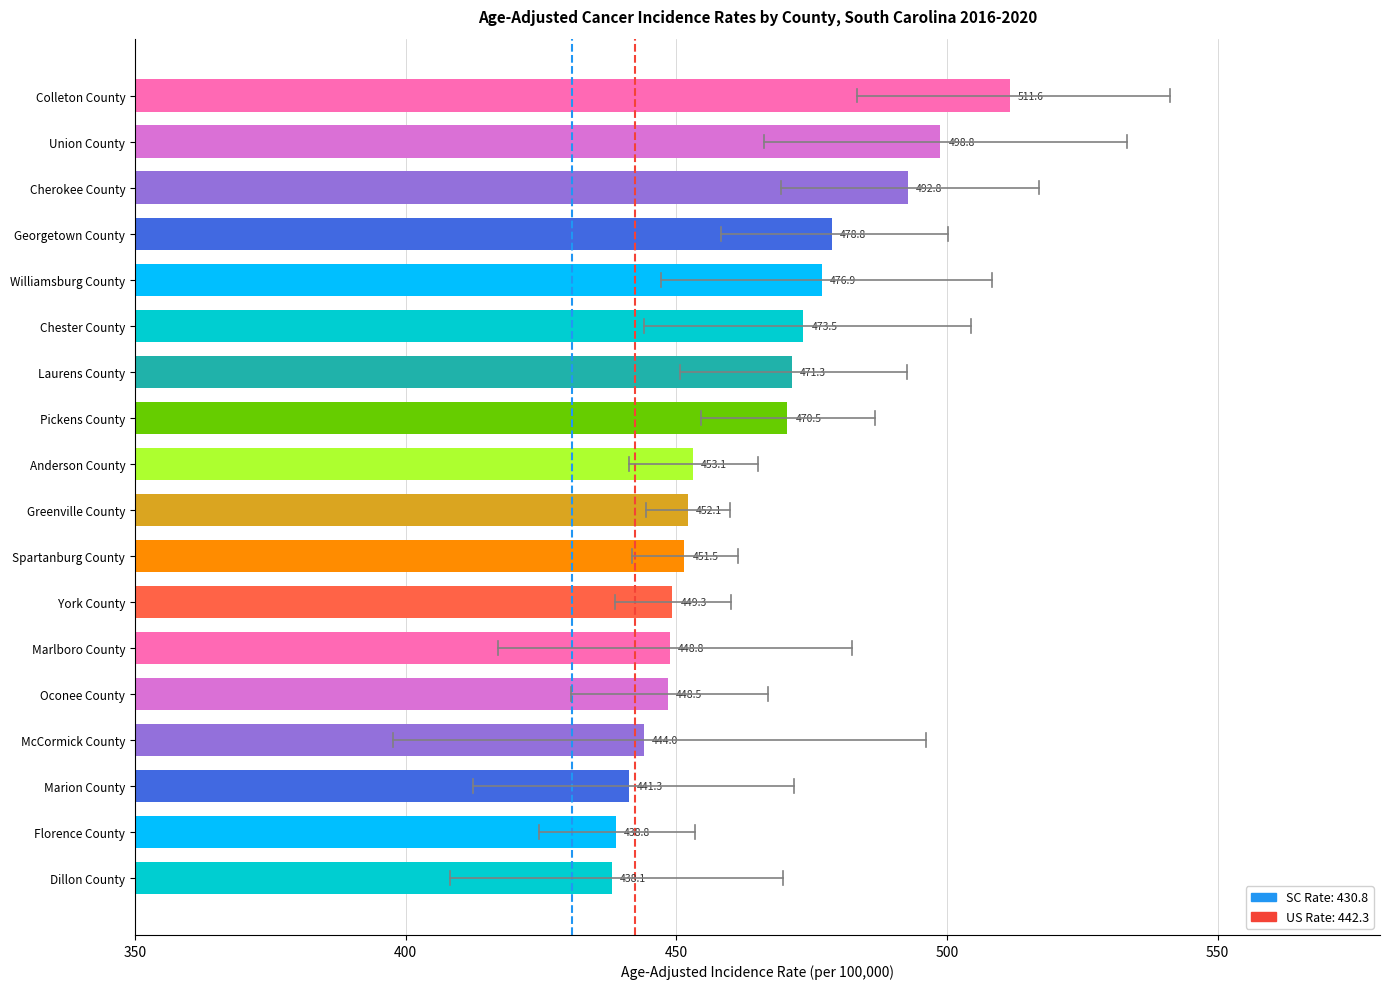

What is the value of the 5th bar from the top?

476.9